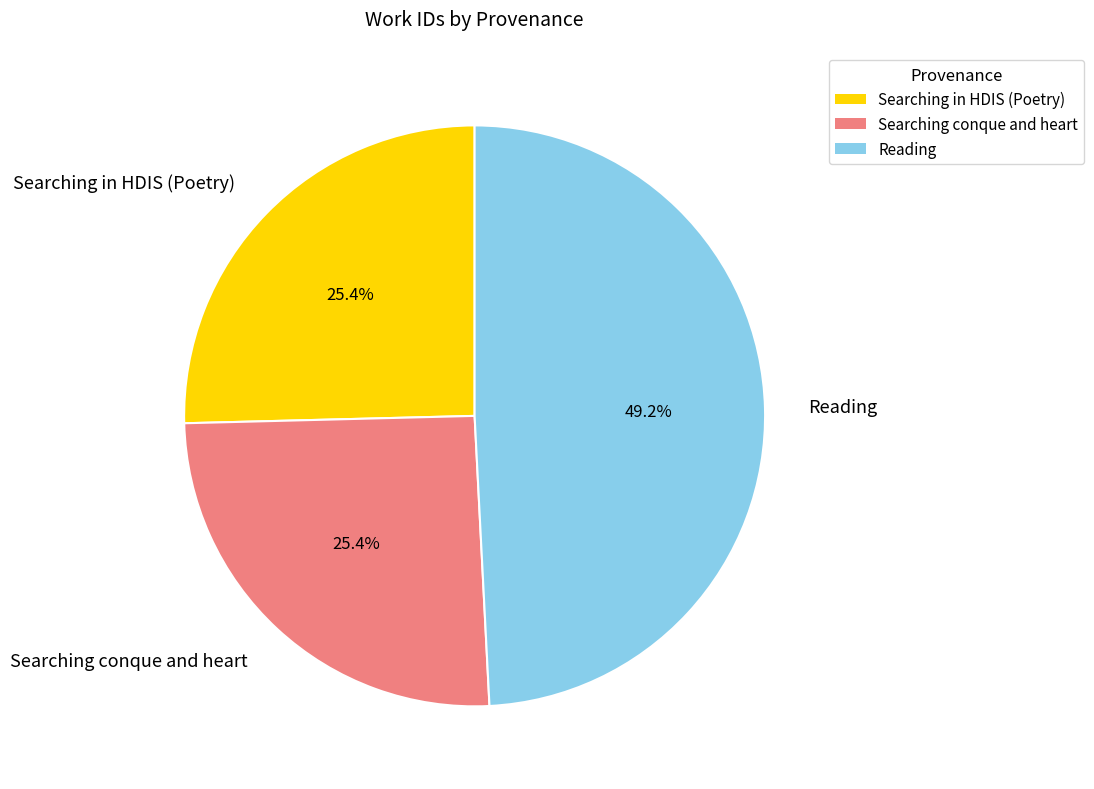

What percentage do Reading and Searching conque and heart together represent?

74.6%